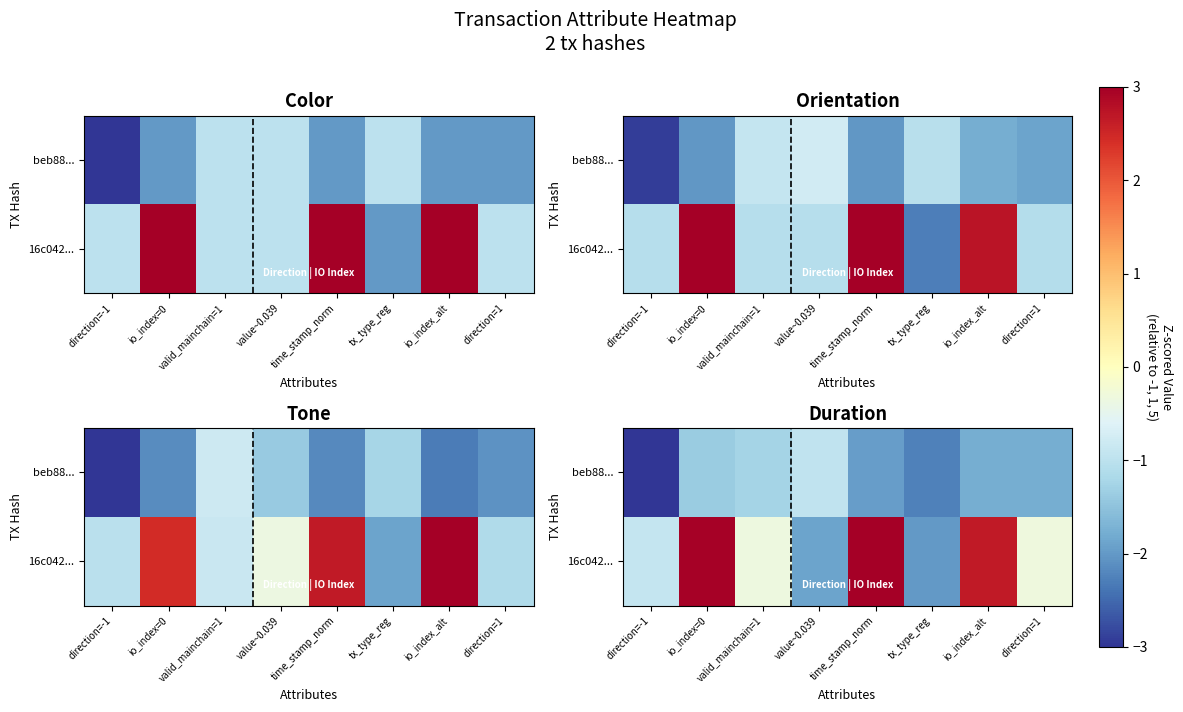

Which has a higher value, time_stamp_norm or value~0.039?

value~0.039